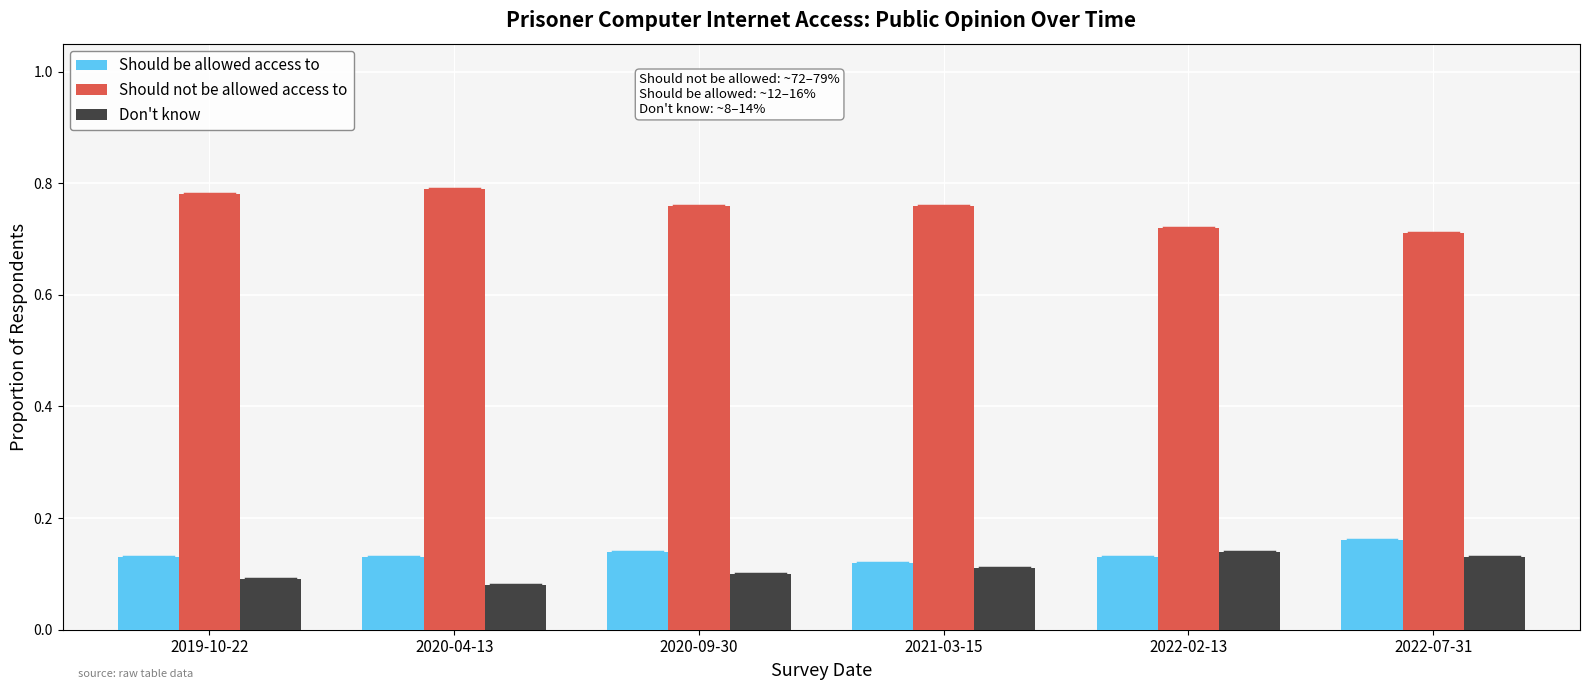

How many bars are there in each group?

3